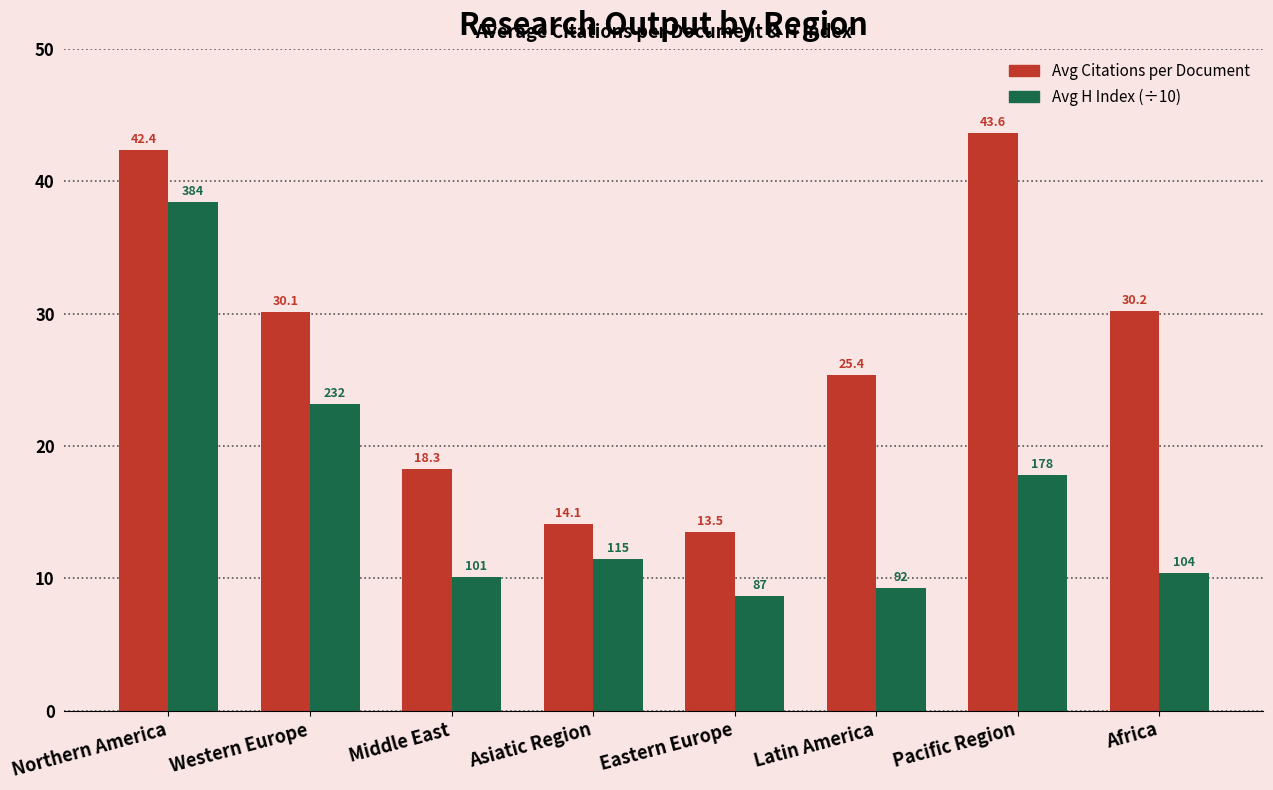

Which series changed the most between Asiatic Region and Pacific Region?

Avg Citations per Document